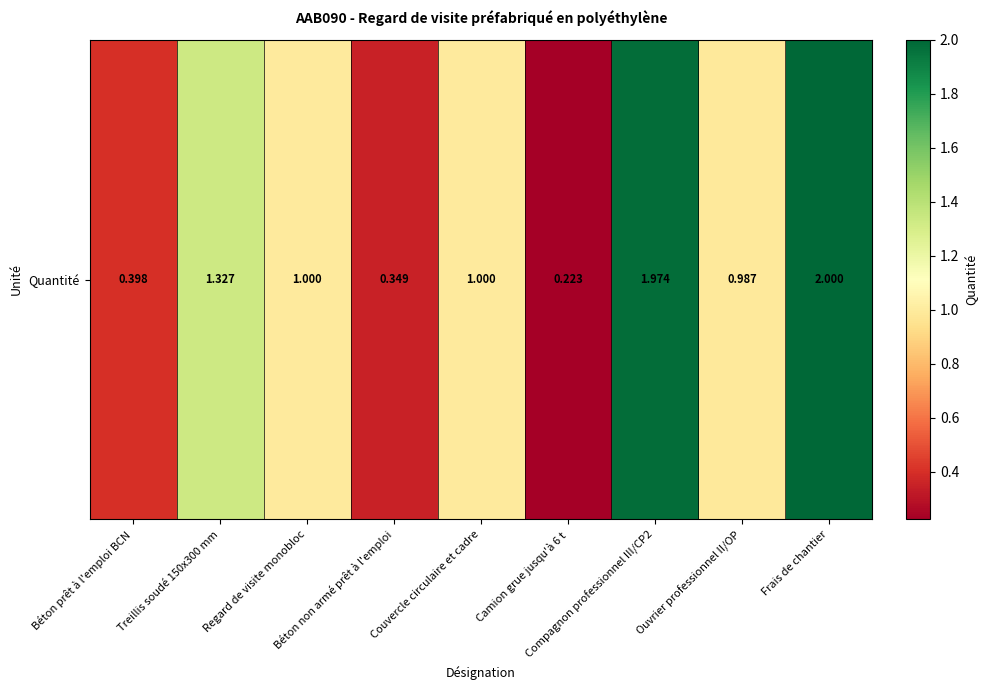

How many data points does each series have?

9